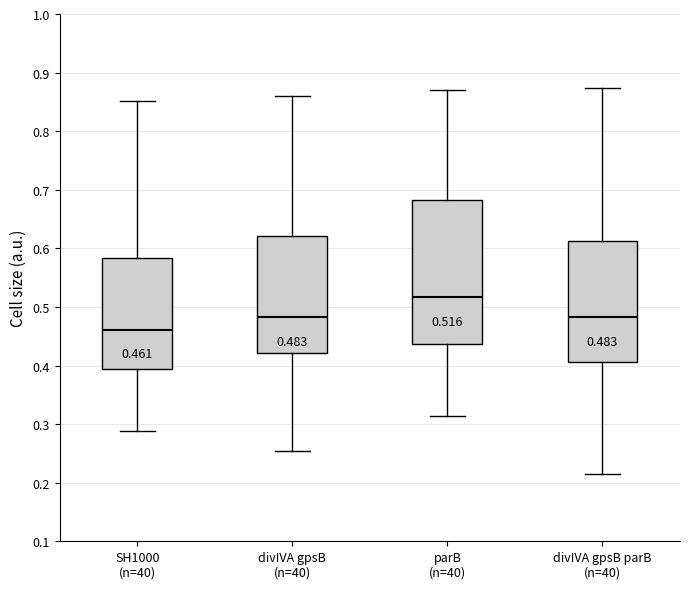

Which box's median line is the lowest?

SH1000 (n=40)